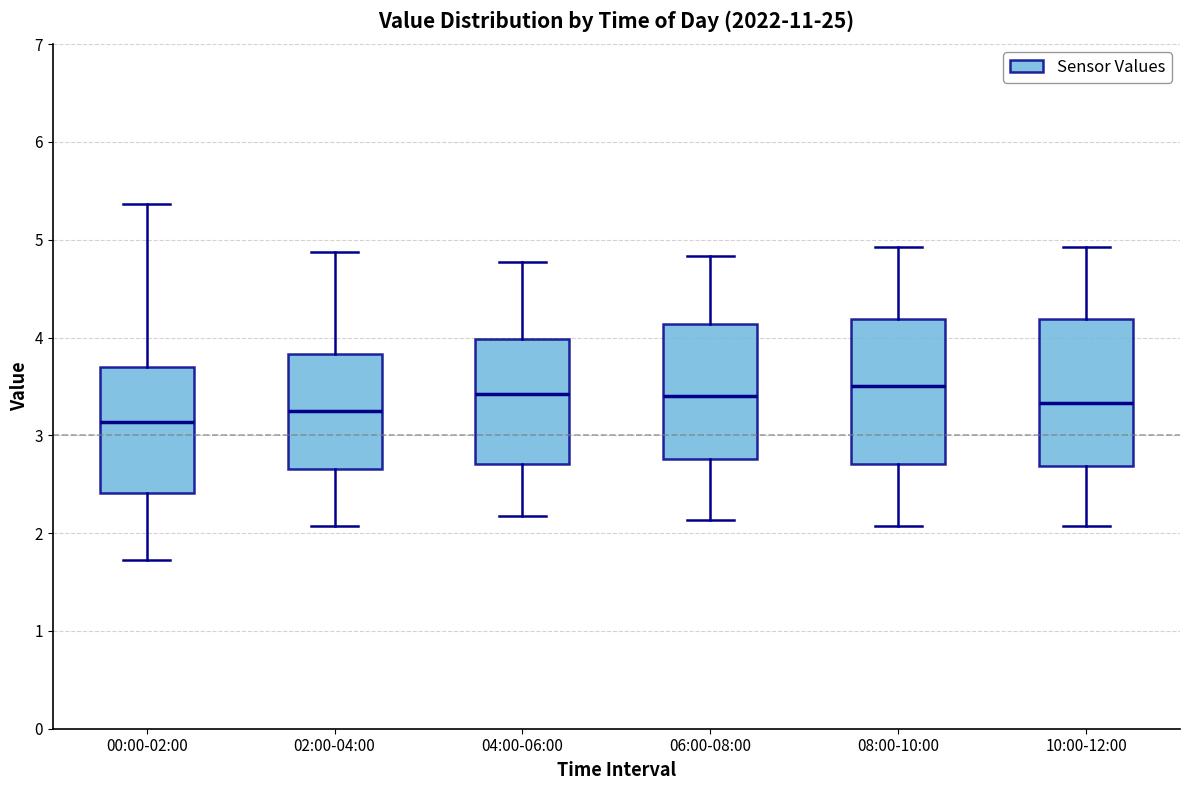

Reading left to right, read every box against the y-axis: the position of its median line, the range the box covers, and the ends of its whiskers. The values are not printed on the chart, so give them approximately, as read against the axis.

00:00-02:00: median 3.1, box 2.4 to 3.7, whiskers 1.7 to 5.4
02:00-04:00: median 3.3, box 2.7 to 3.8, whiskers 2.1 to 4.9
04:00-06:00: median 3.4, box 2.7 to 4.0, whiskers 2.2 to 4.8
06:00-08:00: median 3.4, box 2.8 to 4.1, whiskers 2.1 to 4.8
08:00-10:00: median 3.5, box 2.7 to 4.2, whiskers 2.1 to 4.9
10:00-12:00: median 3.3, box 2.7 to 4.2, whiskers 2.1 to 4.9